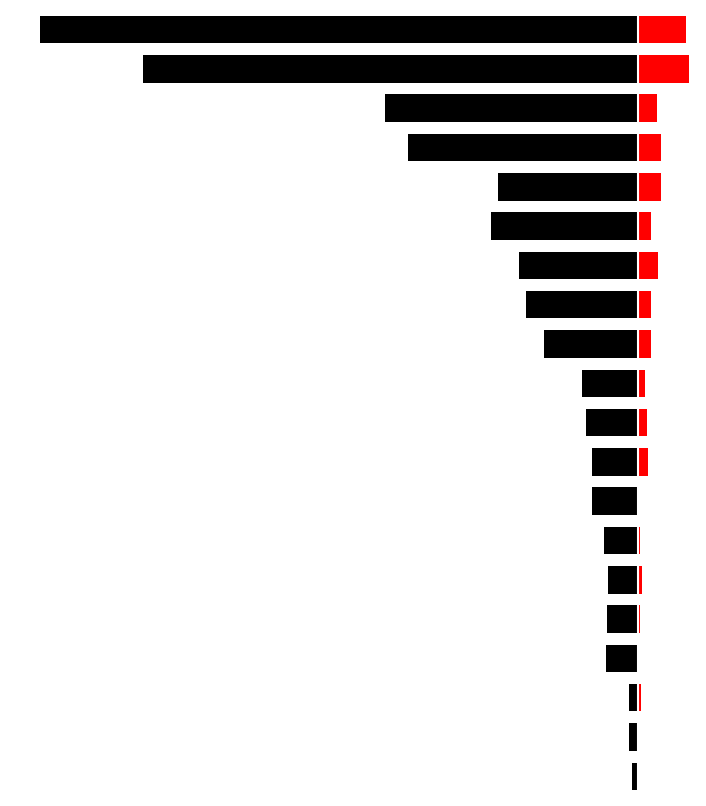

Reading left to right, extract all data points from this chart.

No: 0=-6	1=-9	2=-9	3=-32	4=-31	5=-30	6=-34	7=-46	8=-46	9=-52	10=-56	11=-94	12=-112	13=-119	14=-147	15=-140	16=-230	17=-253	18=-494	19=-597
Yes: 0=1	1=1	2=3	3=0	4=2	5=4	6=2	7=0	8=10	9=9	10=7	11=13	12=13	13=19	14=13	15=22	16=22	17=18	18=50	19=47